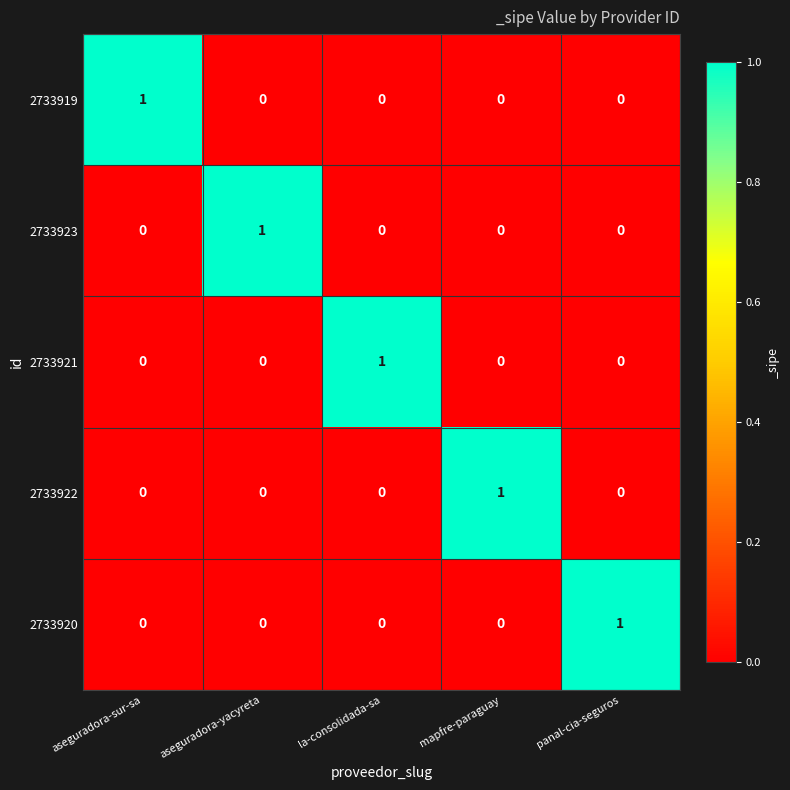

At which label does 2733919 reach its peak?

aseguradora-sur-sa